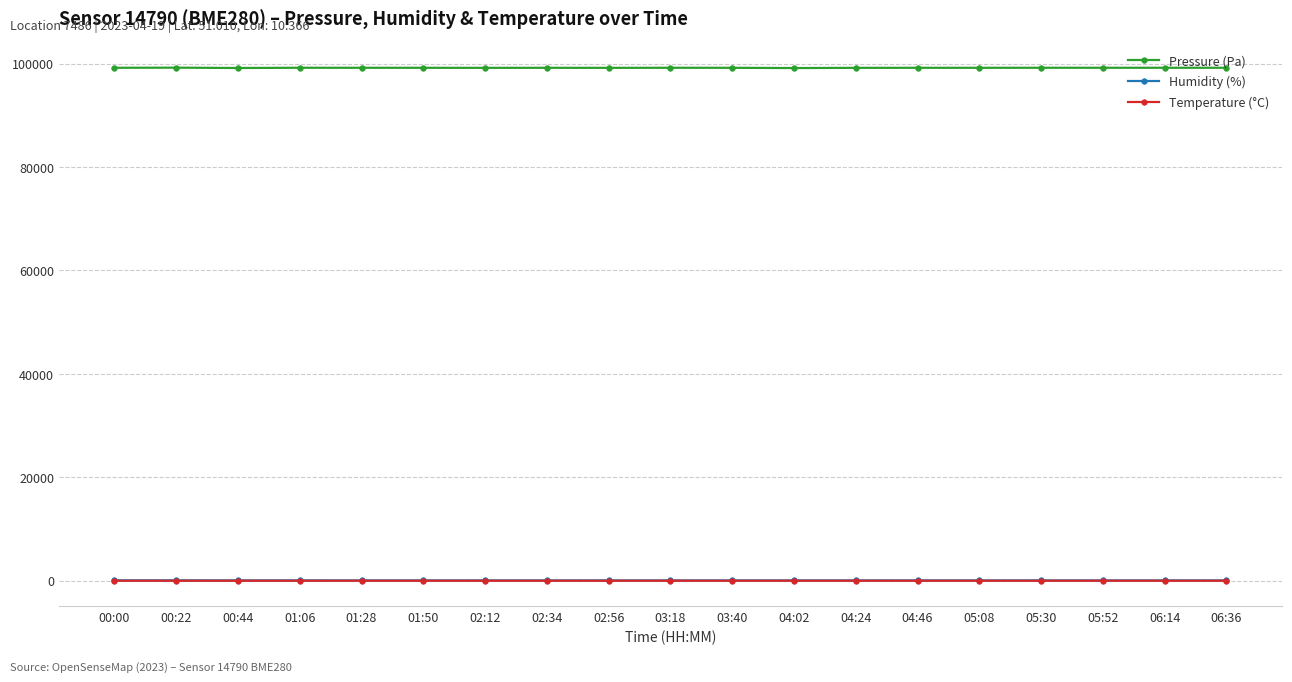

True or false: Pressure (Pa) has more than 2 points higher than both neighbors.

True